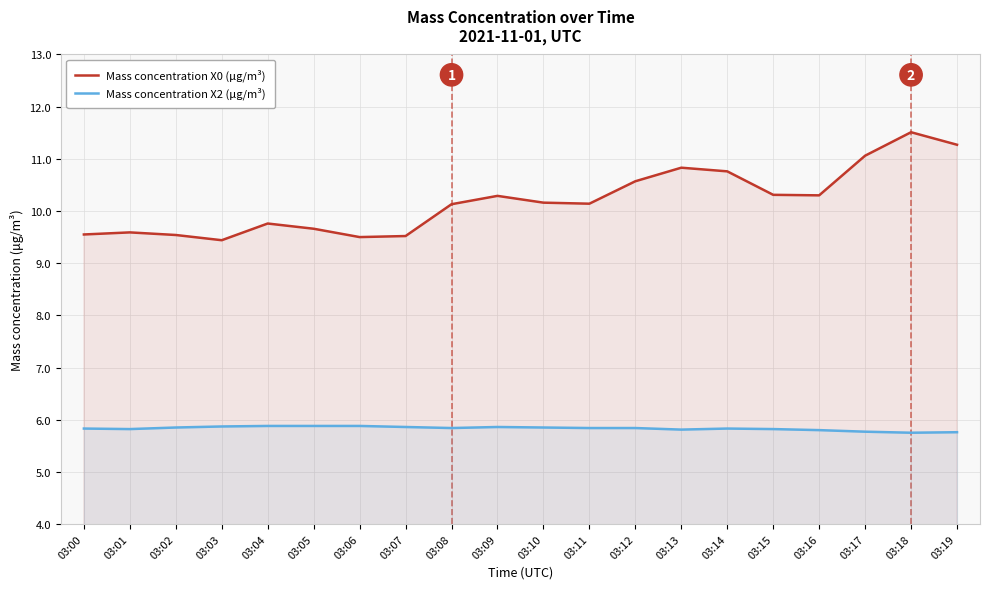

The value of Mass concentration X0 (μg/m³) at 03:18 is 11.5. True or false?

True